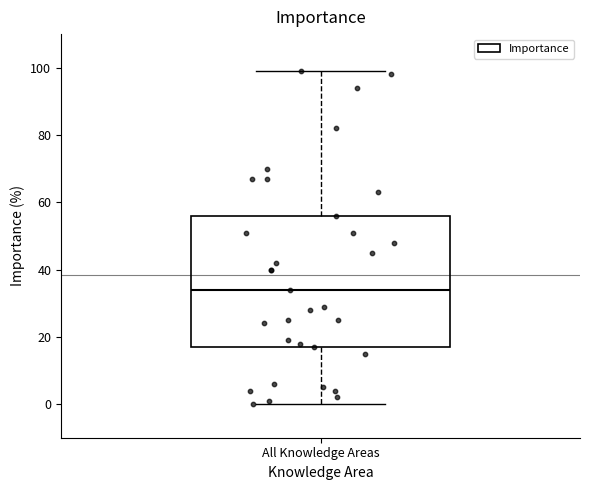

Transcribe this box plot: give where the median line is, the range the box spans, and where the two whiskers end, as read against the y-axis. The values are not printed on the chart, so give them approximately, as read against the axis.

median 34, box 18 to 56, whiskers 0 to 100